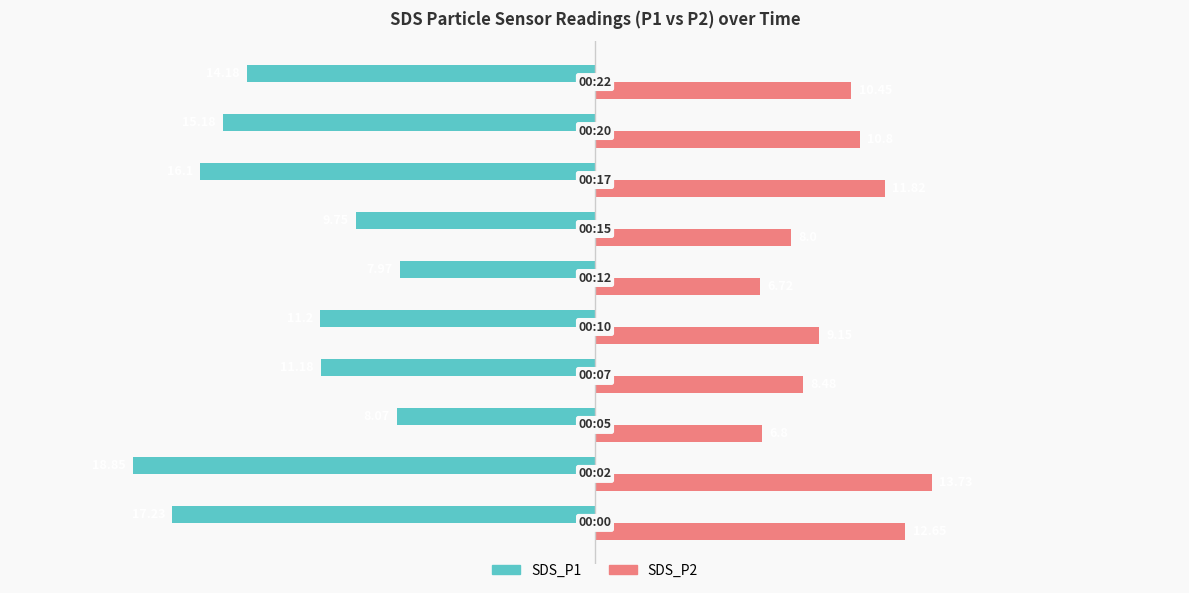

Which series has the largest total across all categories?

SDS_P2